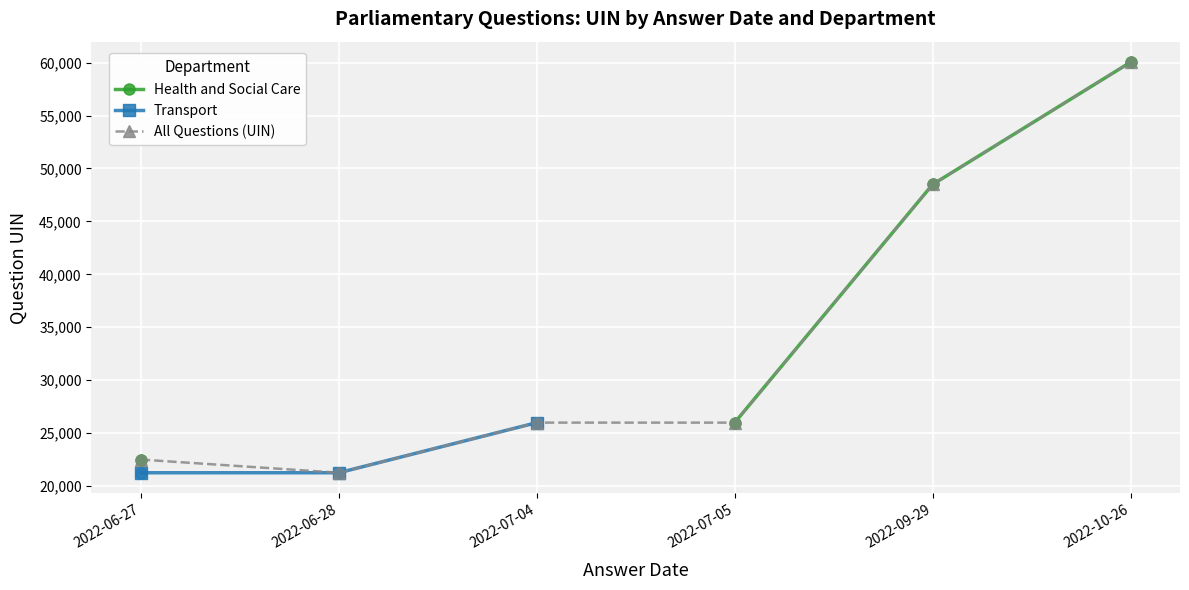

Is the value of All Questions (UIN) at 2022-10-26 greater than the value of Transport at 2022-06-28?

Yes